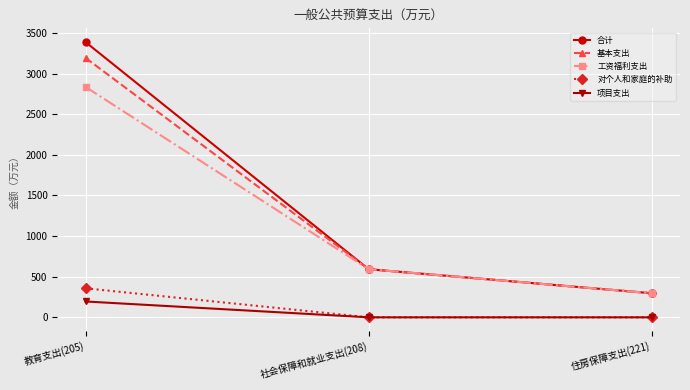

The 基本支出 series shows 592.5 at 社会保障和就业支出(208). True or false?

True